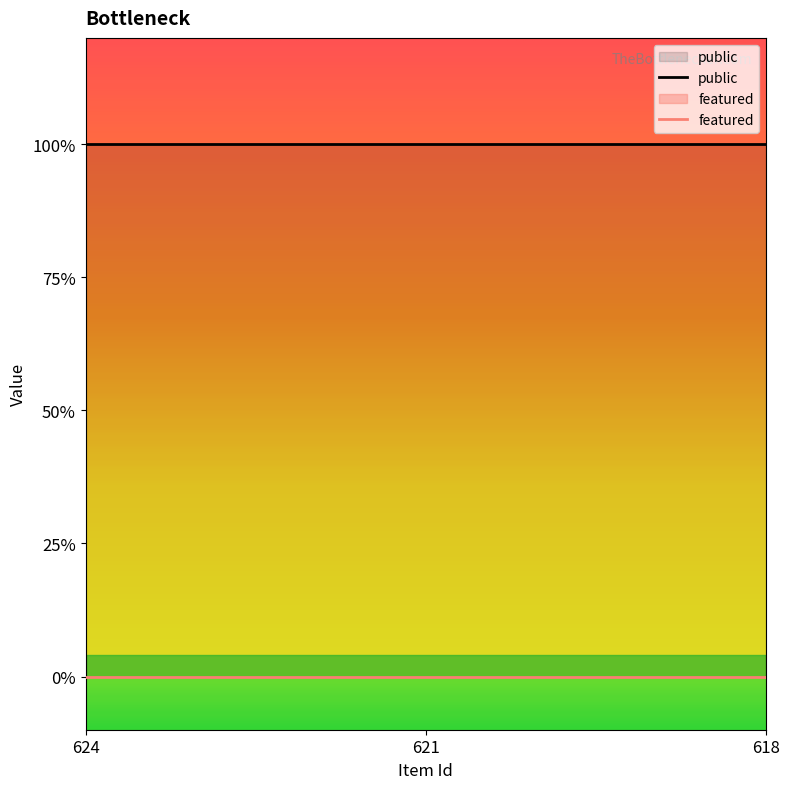

True or false: public has a value of 1 at 621.

True